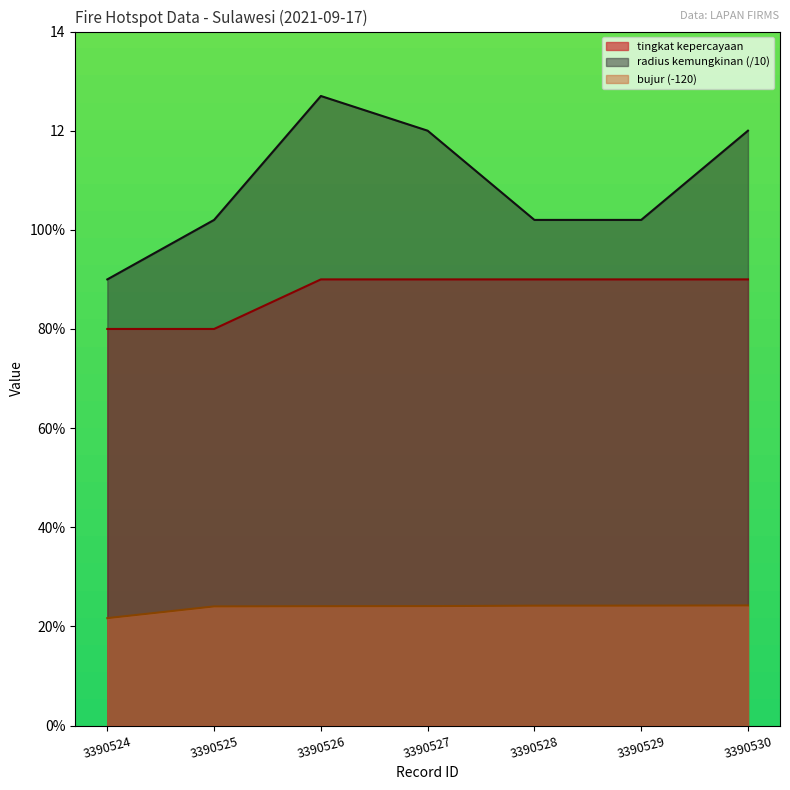

What is the greatest value displayed?

12.7